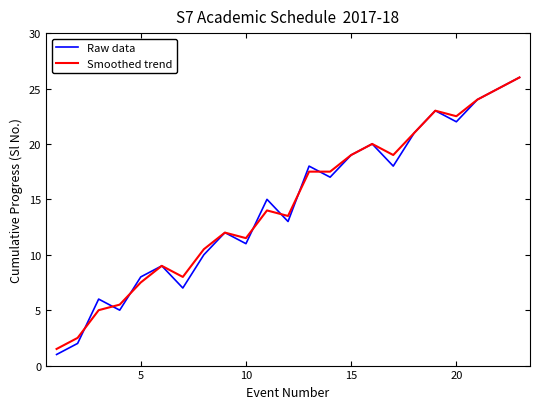

What is the greatest value displayed?

26.0